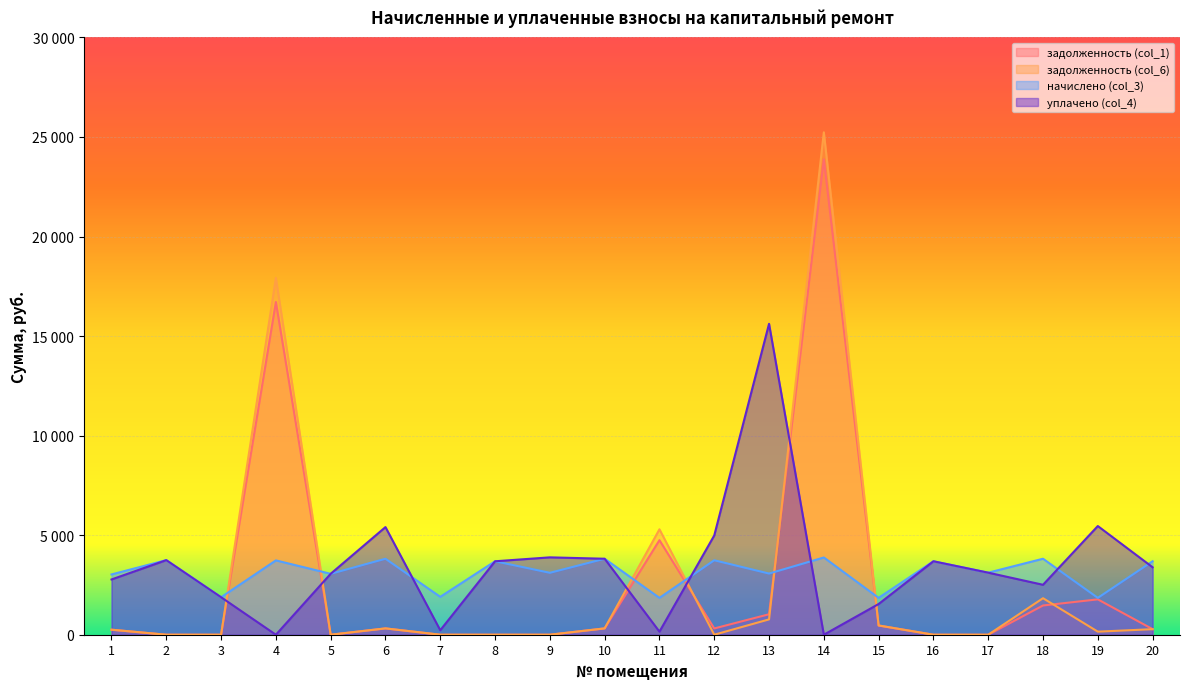

What is the sum of all начислено (col_3) values?

62334.4